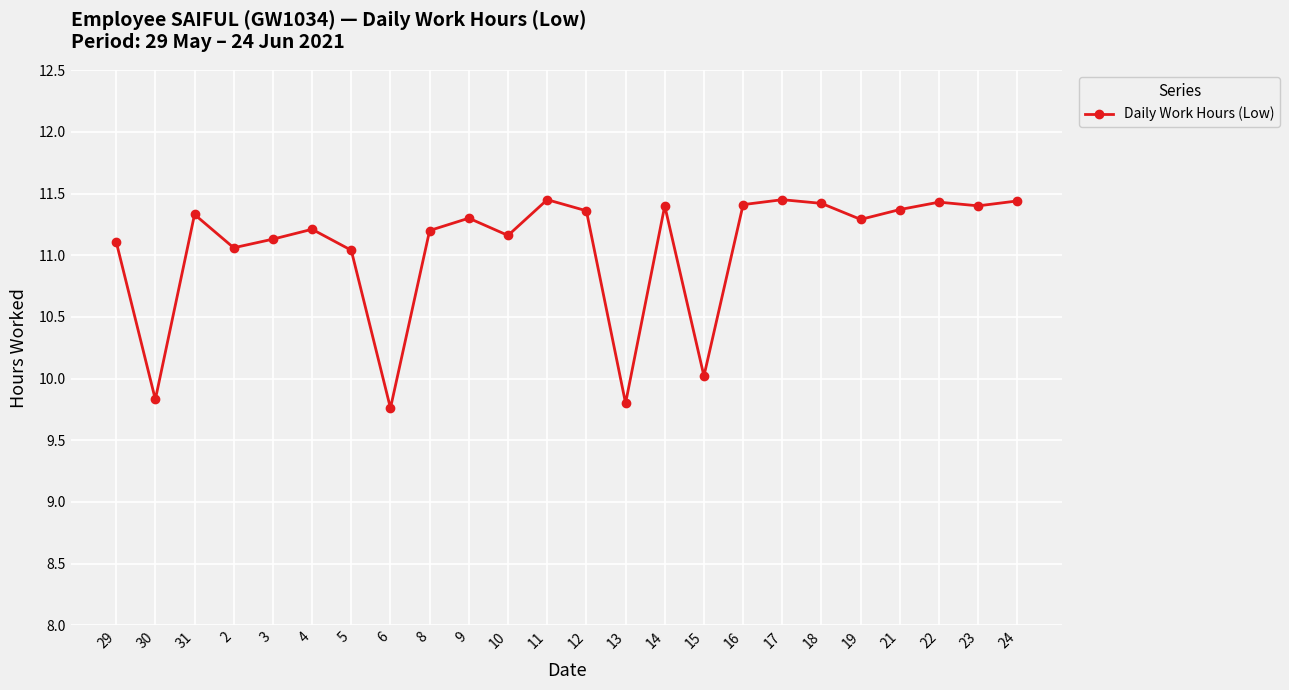

Which category has the lowest value across all series?

6